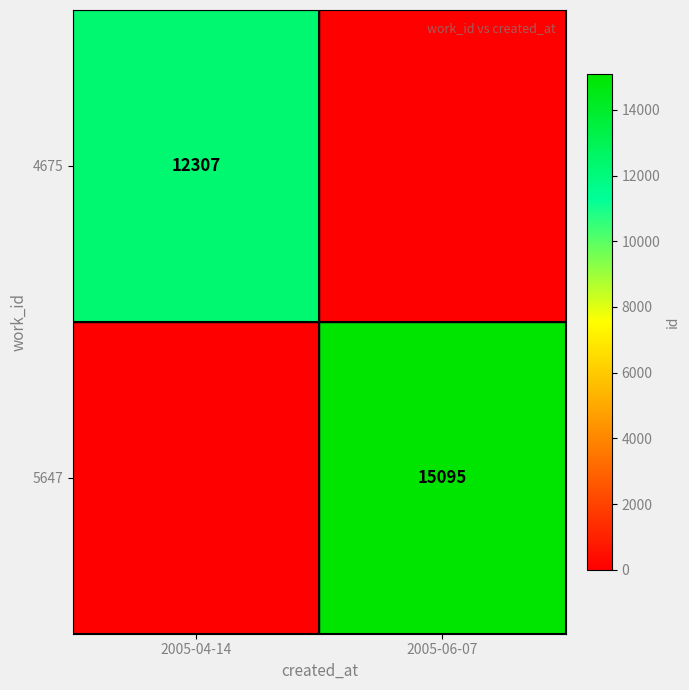

True or false: 4675 has a value of 12307 at 2005-04-14.

True